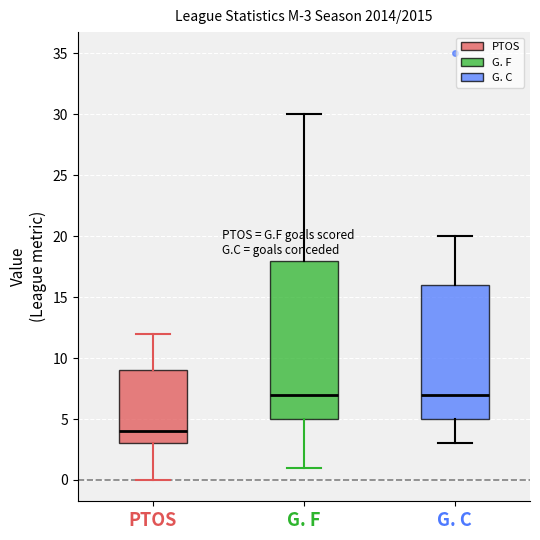

Which box's median line is the lowest?

PTOS